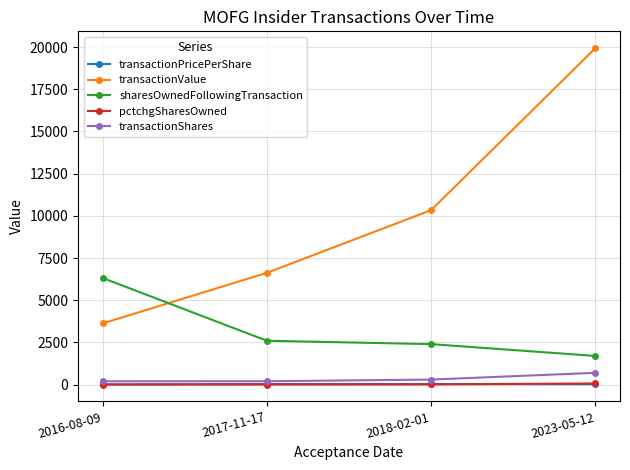

Between 2016-08-09 and 2023-05-12, which series saw the biggest shift?

transactionValue